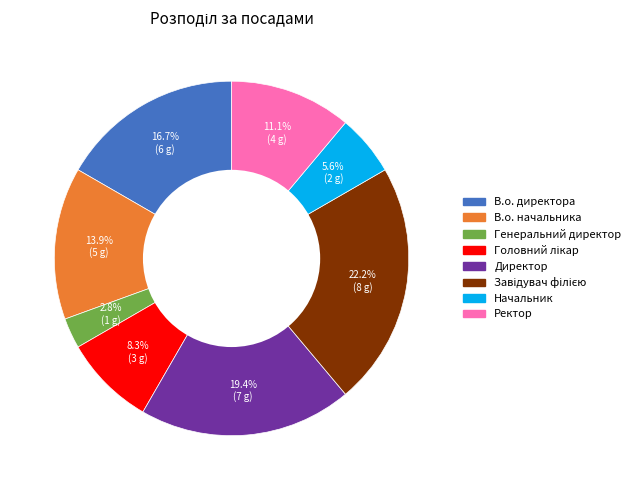

To the nearest percent, what is the average slice percentage?

12%